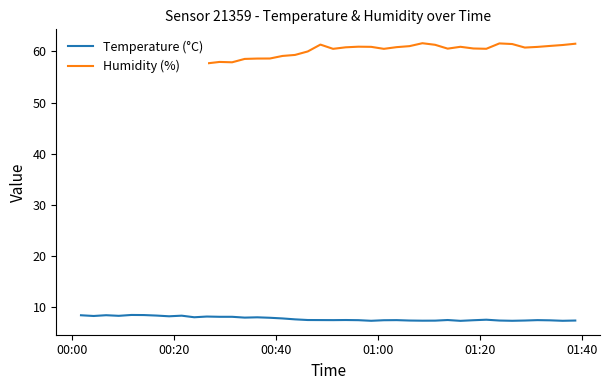

What is the minimum value for Temperature (°C)?

7.3